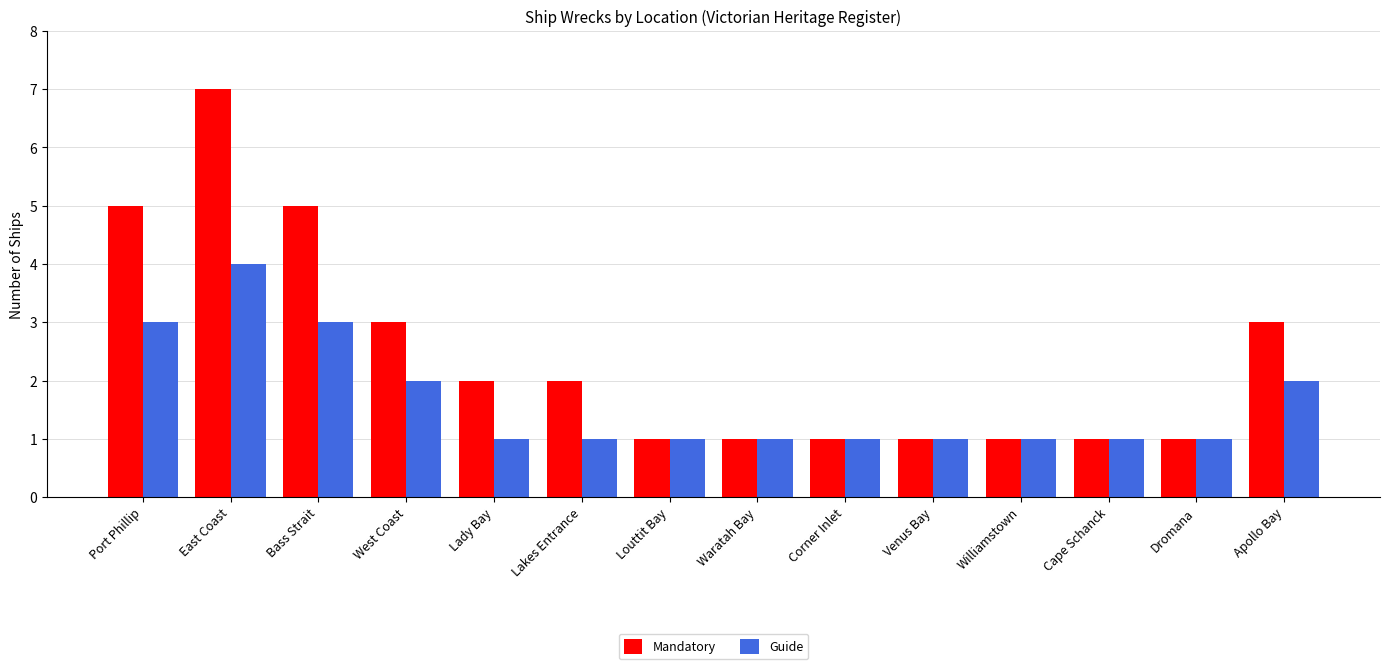

What is the label of the 12th bar from the left?

Cape Schanck